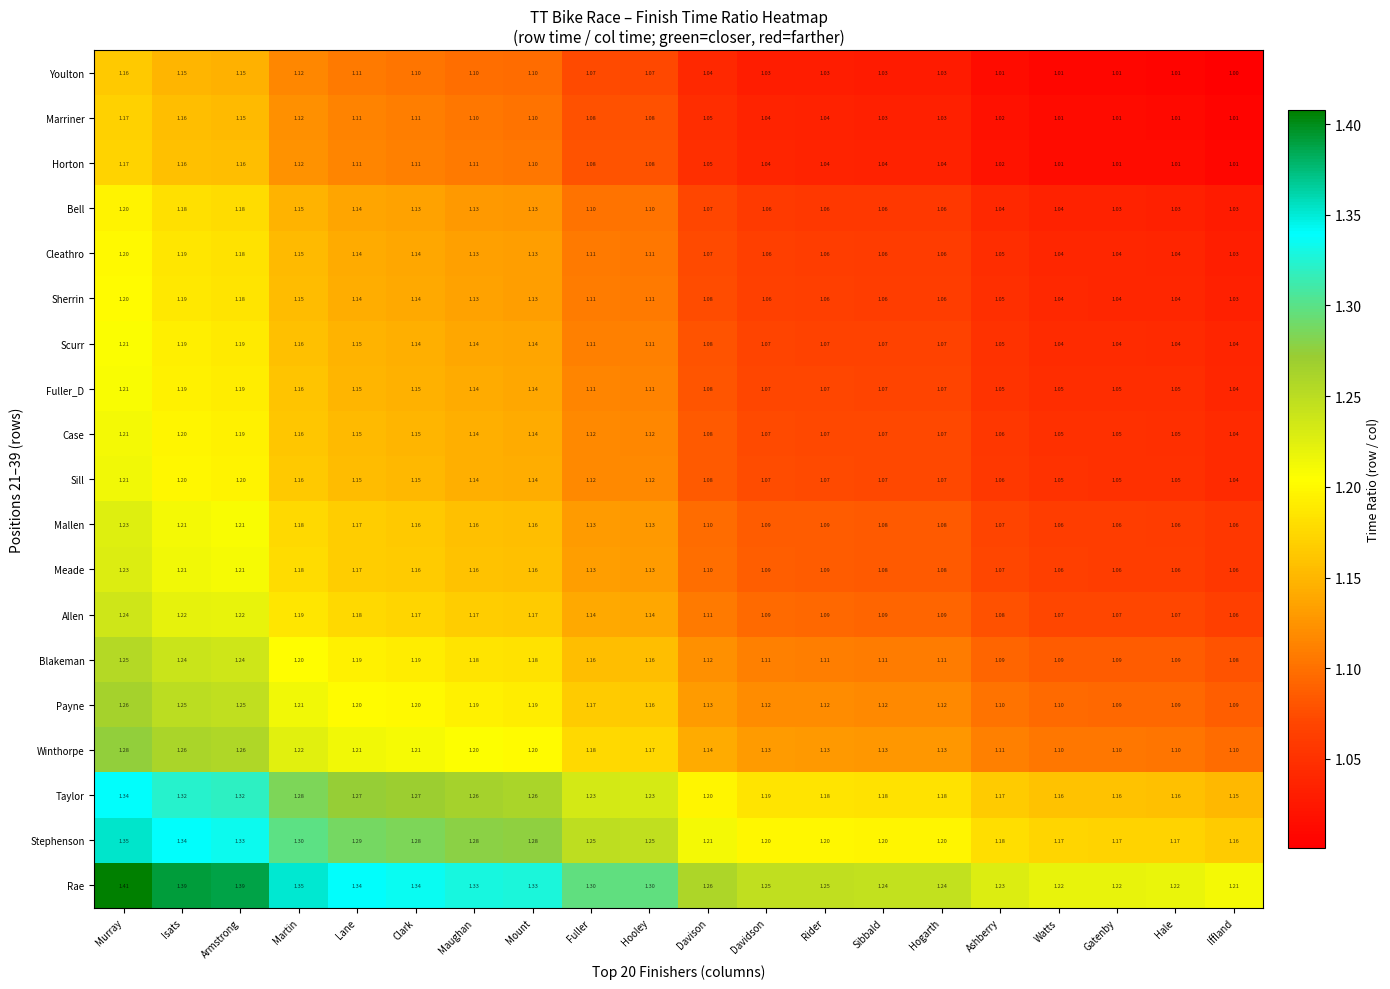

Which series has the largest total across all categories?

Rae